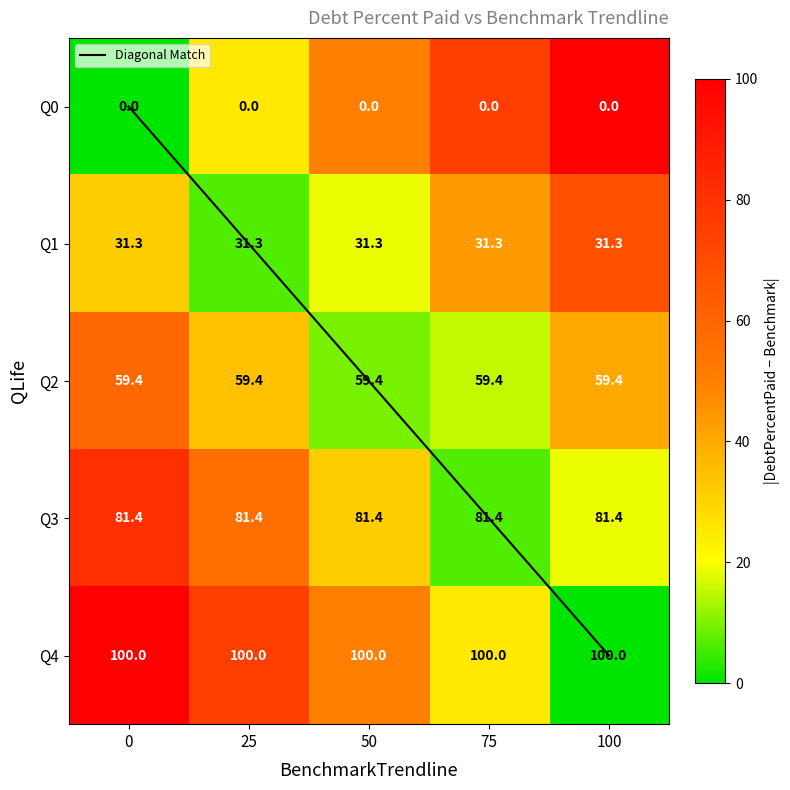

What is the sum of the Diagonal Match values at 25 and 0?

1